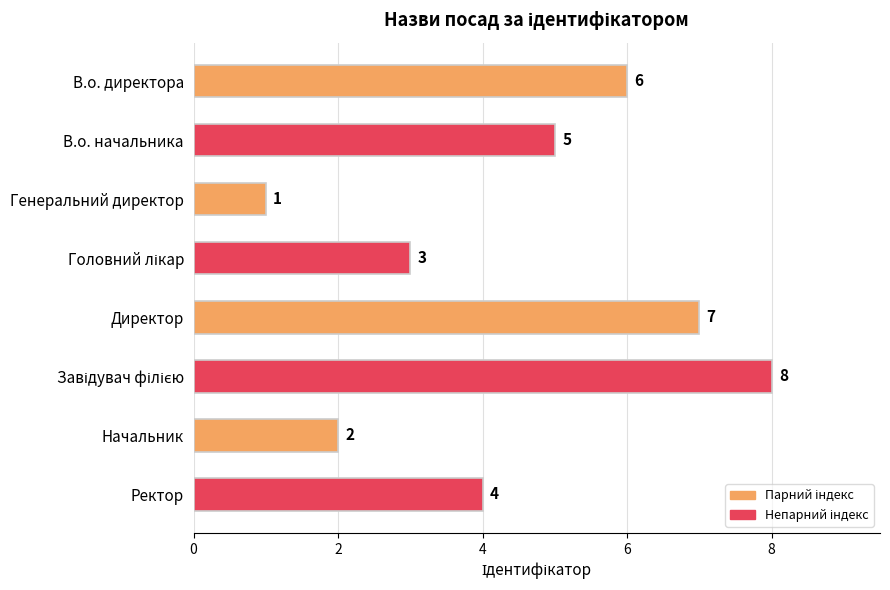

What is the ratio of the value at В.о. директора to the value at В.о. начальника?

1.2